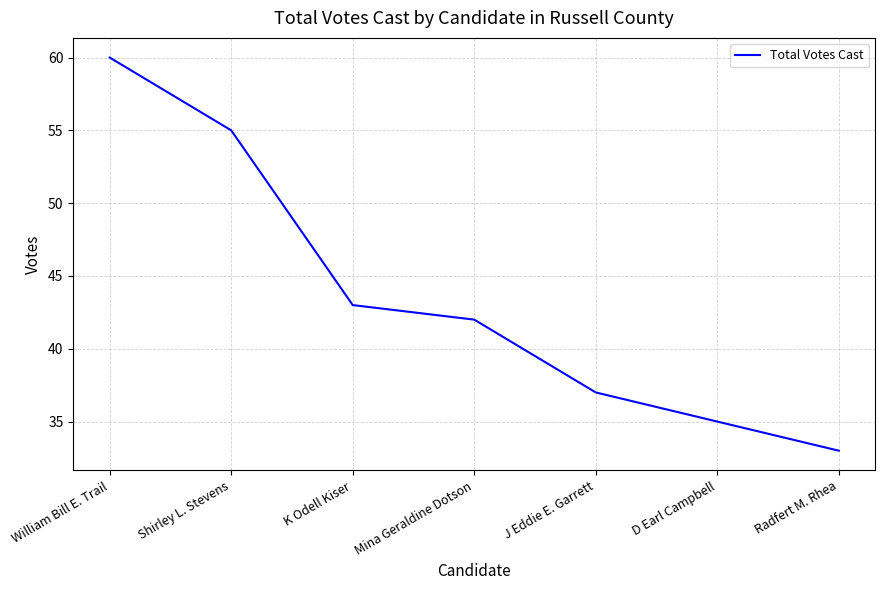

Between Mina Geraldine Dotson and J Eddie E. Garrett, which is larger?

Mina Geraldine Dotson